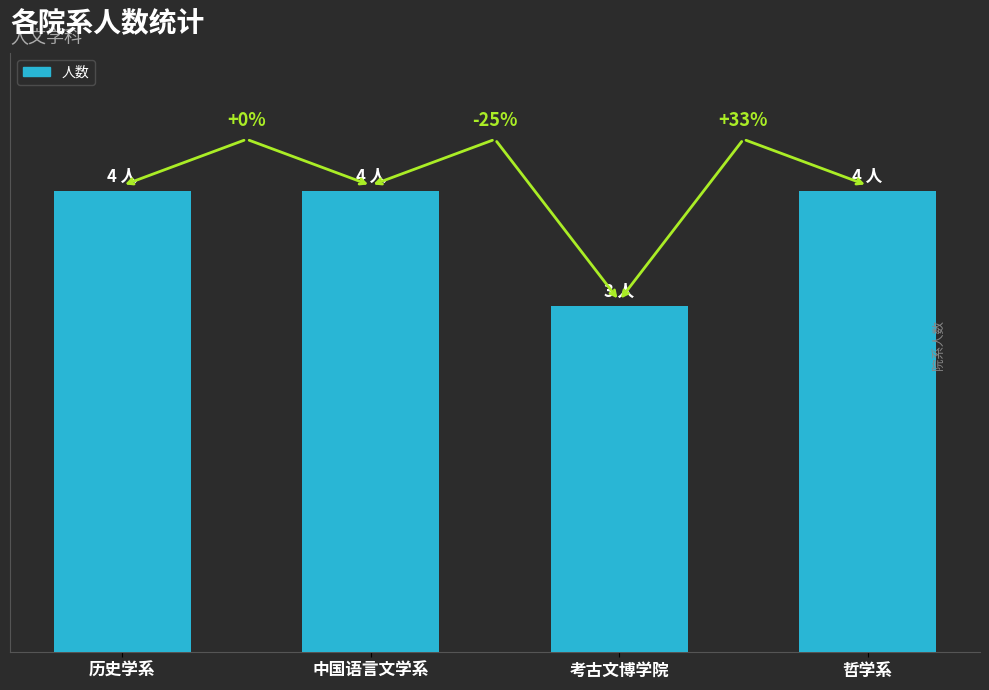

Does the chart contain any negative values?

No